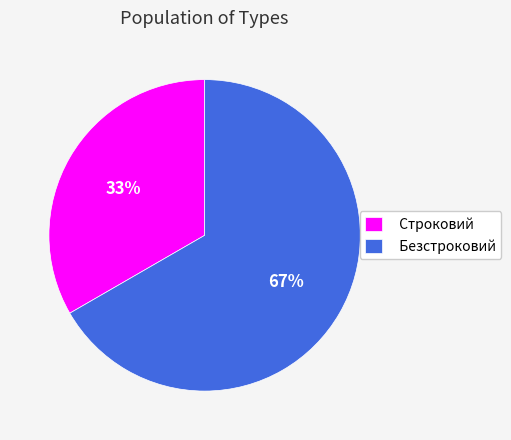

The Безстроковий slice represents 79% of the pie. True or false?

False